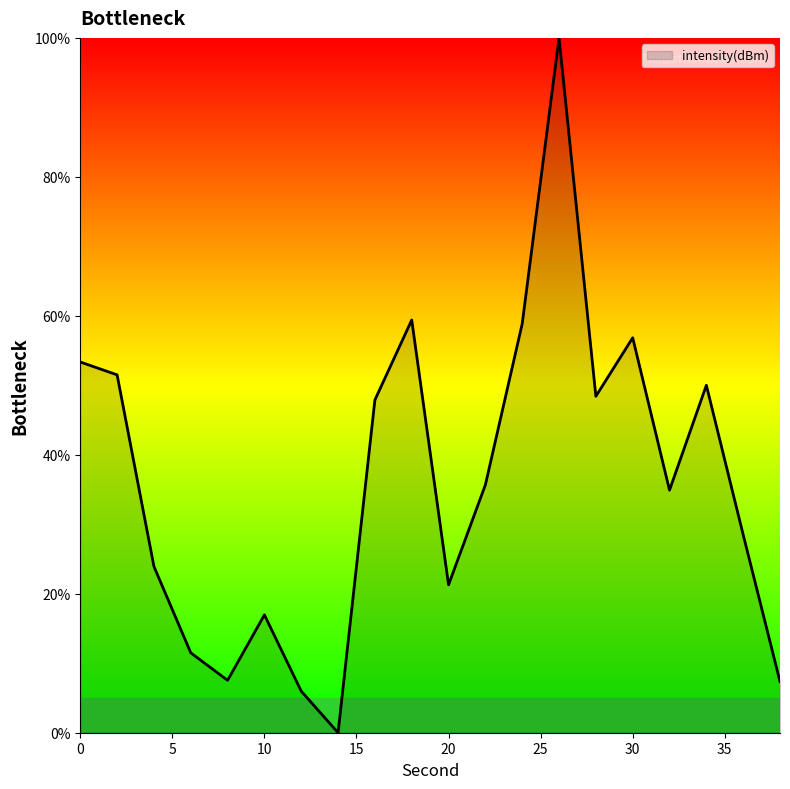

What is the maximum value shown in the chart?

100.0